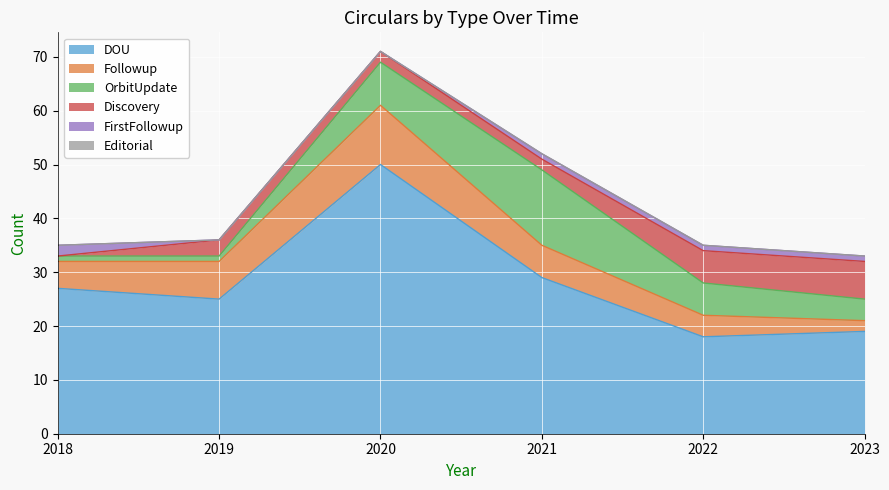

At how many categories does at least one series exceed 45?

1